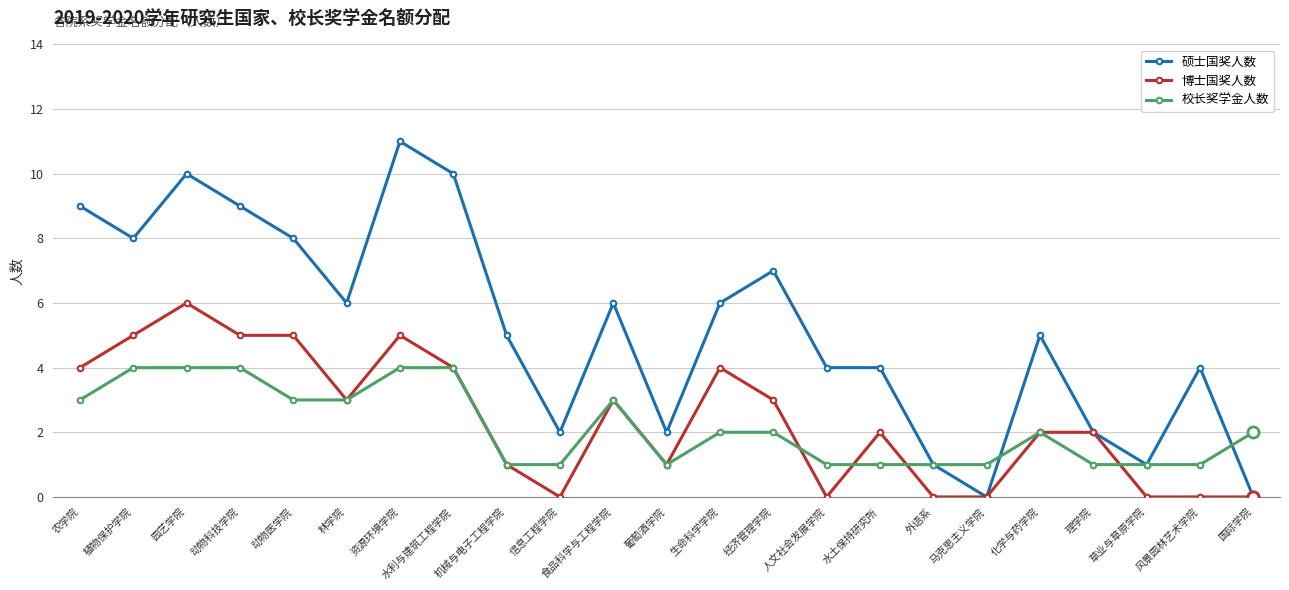

What is the sum of the 硕士国奖人数 values at 水利与建筑工程学院 and 草业与草原学院?

11